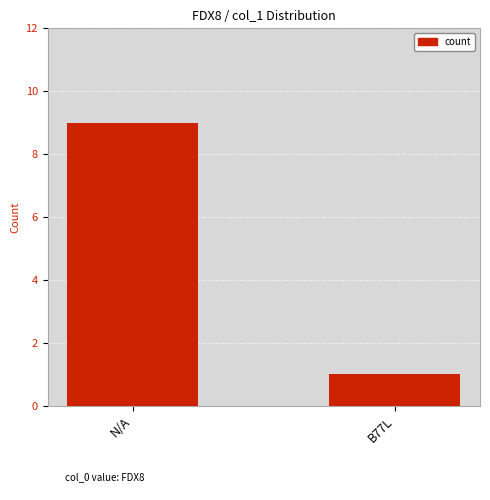

What is the value of the 2nd bar from the left?

1